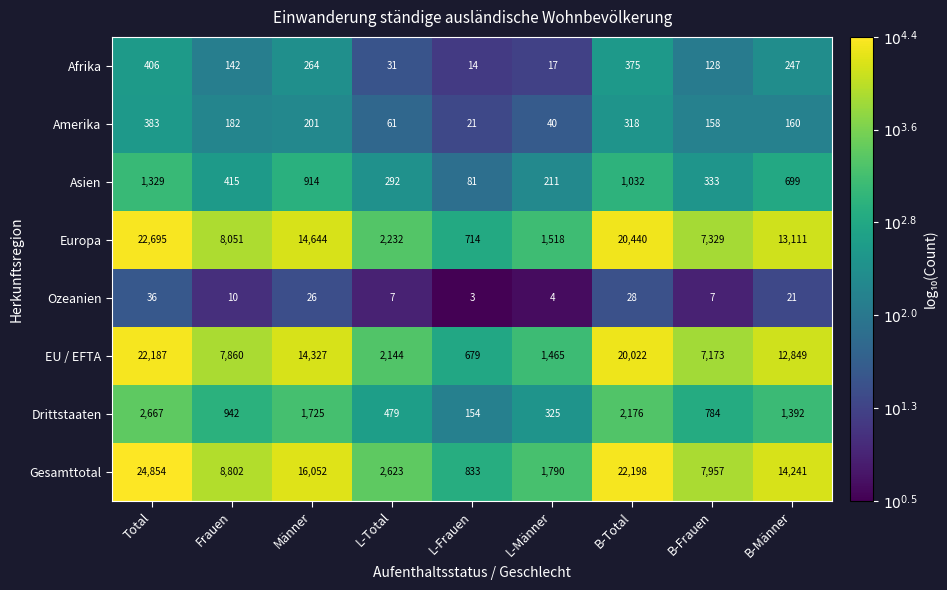

True or false: Europa has a value of 296 at L-Frauen.

False